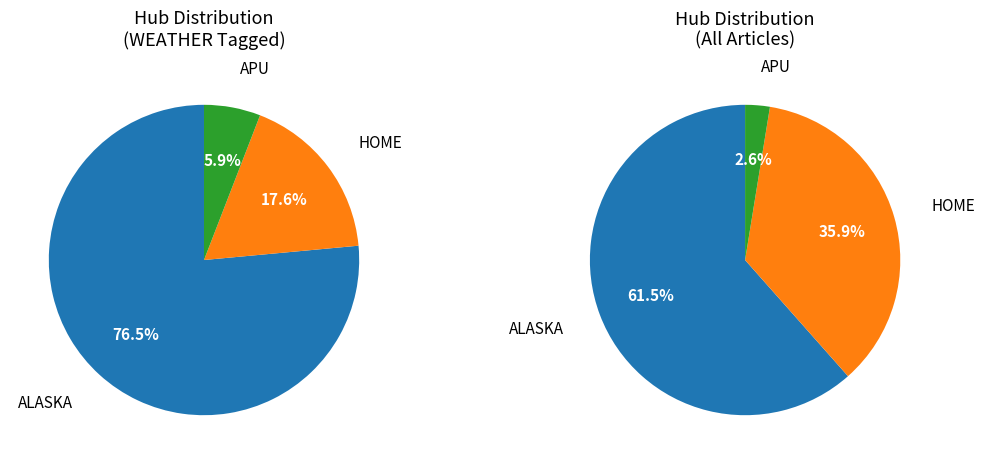

To the nearest percent, what is the average slice percentage?

33%